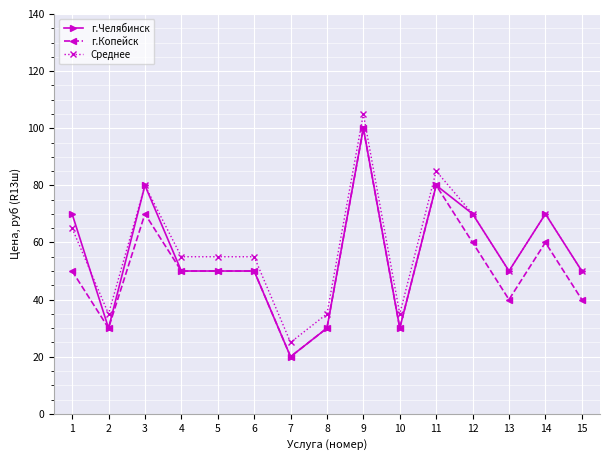

Between 1 and 15, which series saw the biggest shift?

г.Челябинск